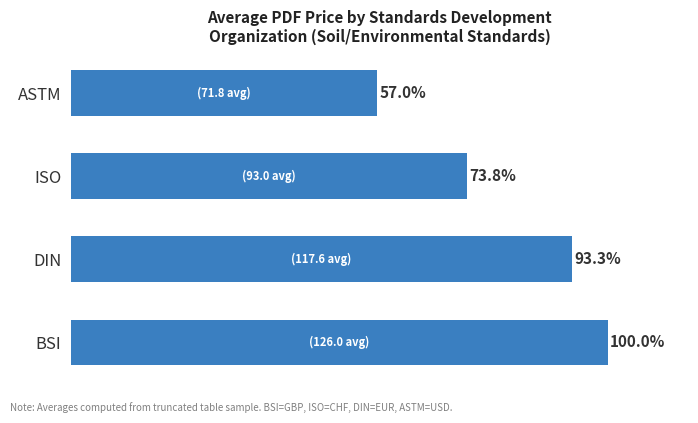

List the labels in order of value, largest first.

BSI, DIN, ISO, ASTM